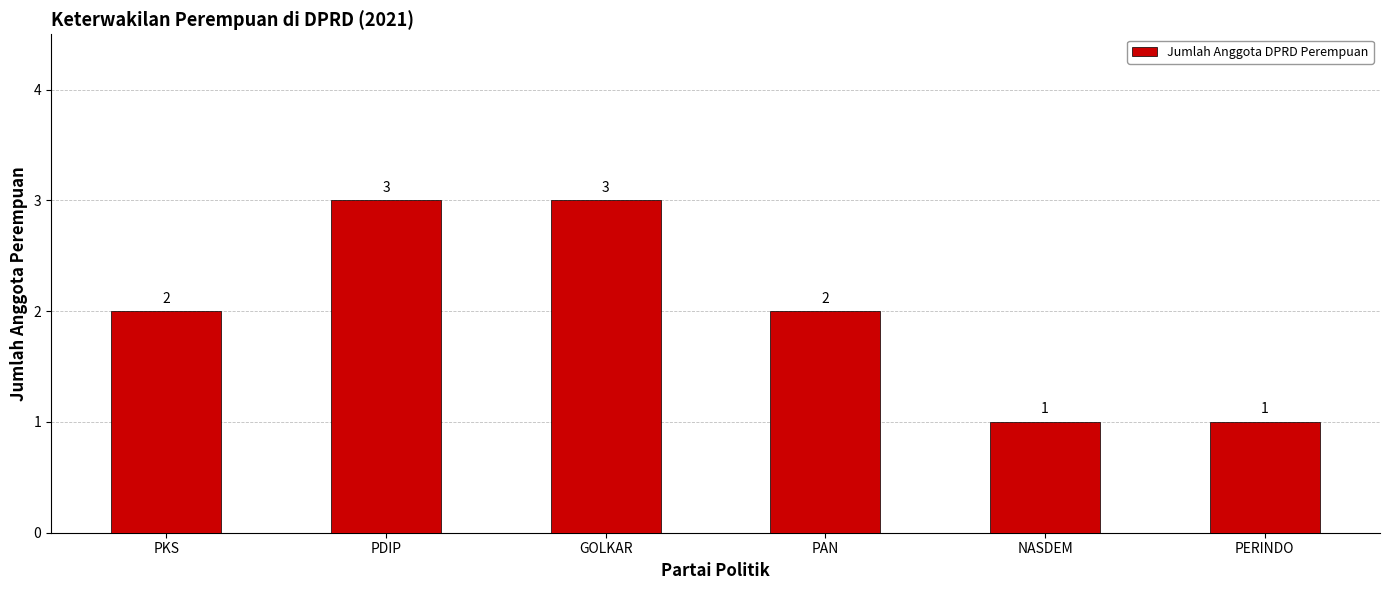

What is the change in value from PKS to PDIP?

+1